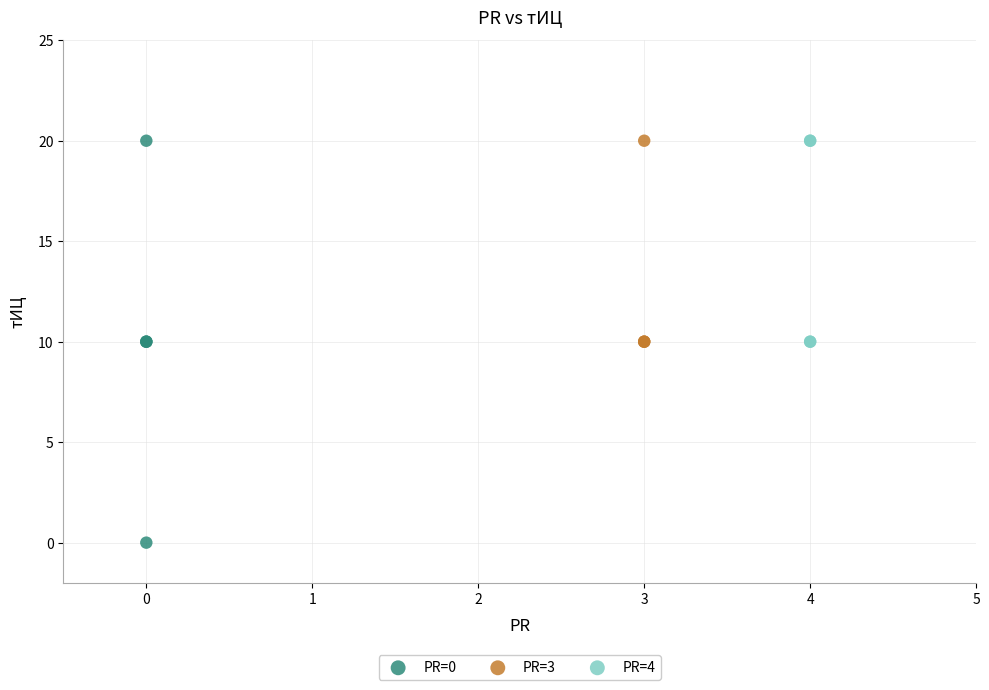

Which series contains the lowest Y value?

PR=0